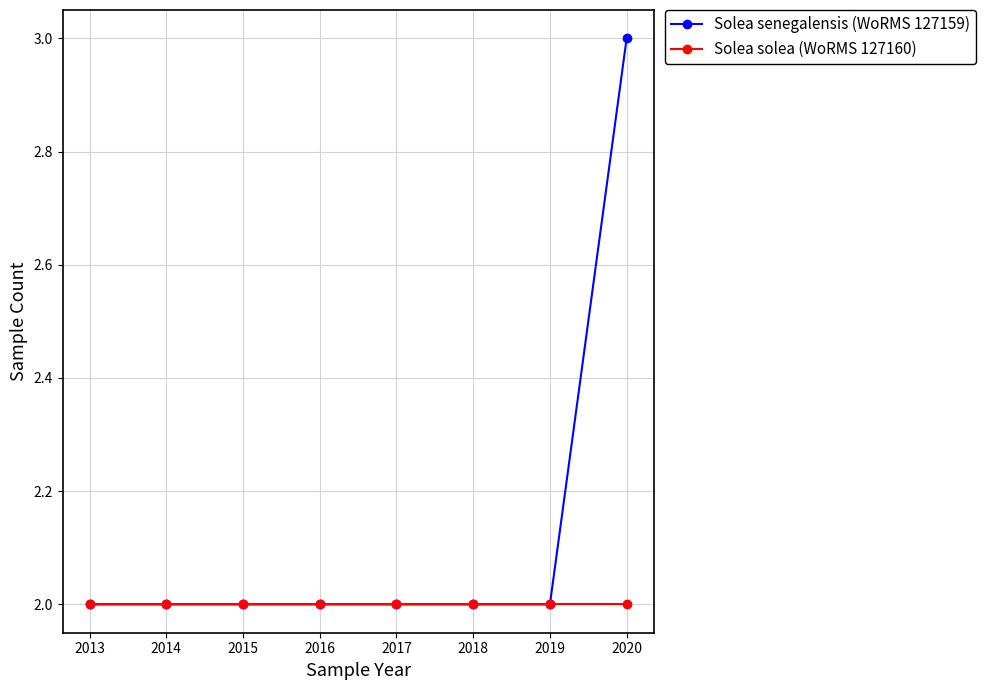

What is the minimum value shown in the chart?

2